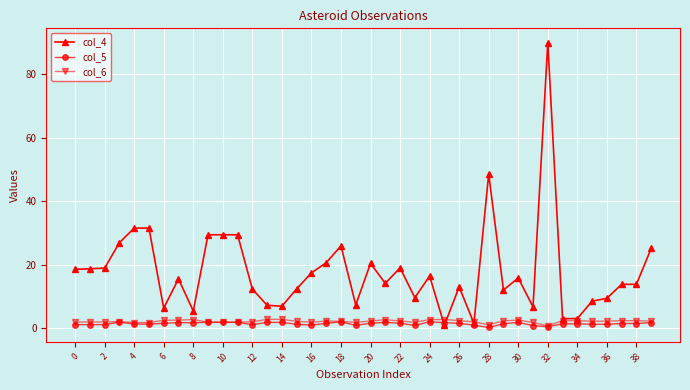

What is the highest value of the col_6 series?

2.9